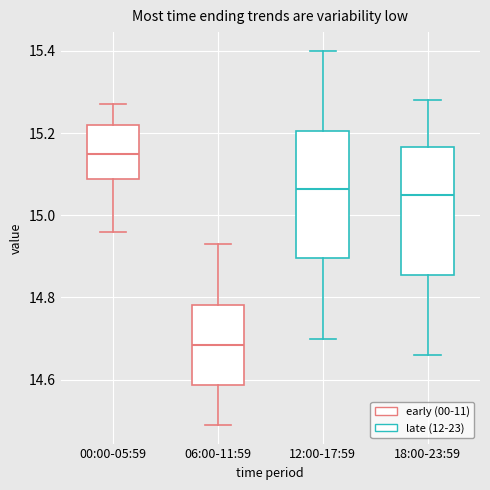

Reading left to right, read every box against the y-axis: the position of its median line, the range the box covers, and the ends of its whiskers. The values are not printed on the chart, so give them approximately, as read against the axis.

00:00-05:59: median 15.16, box 15.08 to 15.22, whiskers 14.96 to 15.28
06:00-11:59: median 14.68, box 14.58 to 14.78, whiskers 14.50 to 14.94
12:00-17:59: median 15.06, box 14.90 to 15.20, whiskers 14.70 to 15.40
18:00-23:59: median 15.06, box 14.86 to 15.16, whiskers 14.66 to 15.28